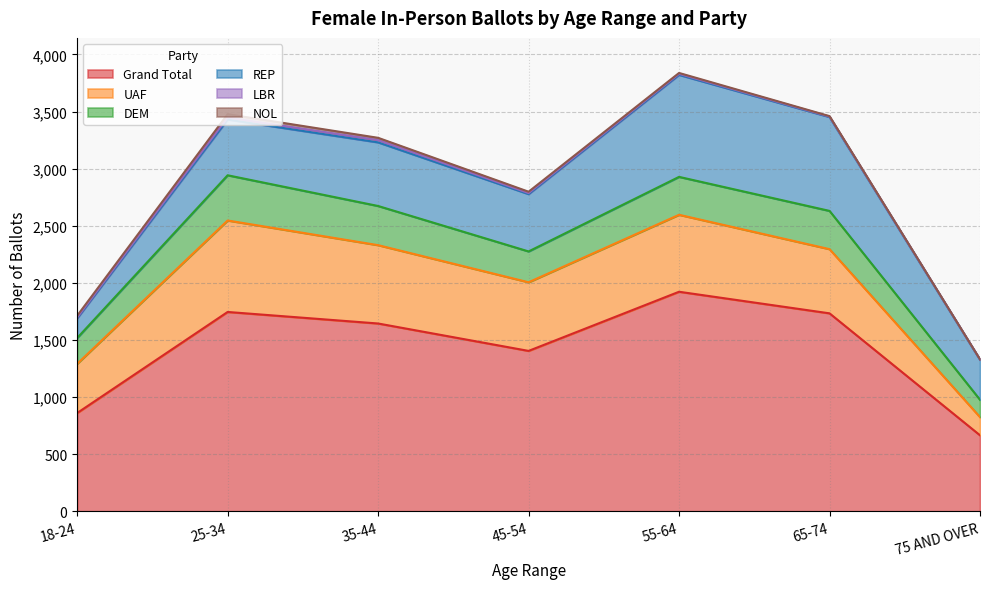

What is the difference between the maximum and minimum values in the DEM series?

244